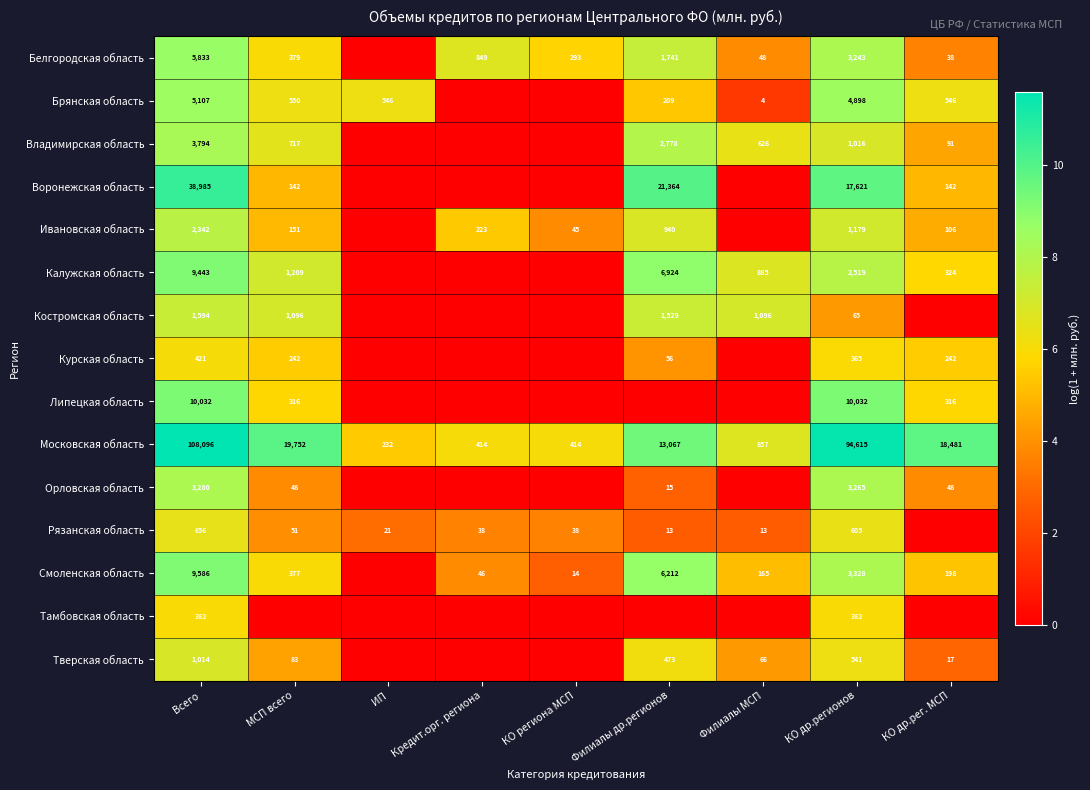

What is the sum of the Тверская область values at КО др.регионов and МСП всего?

624